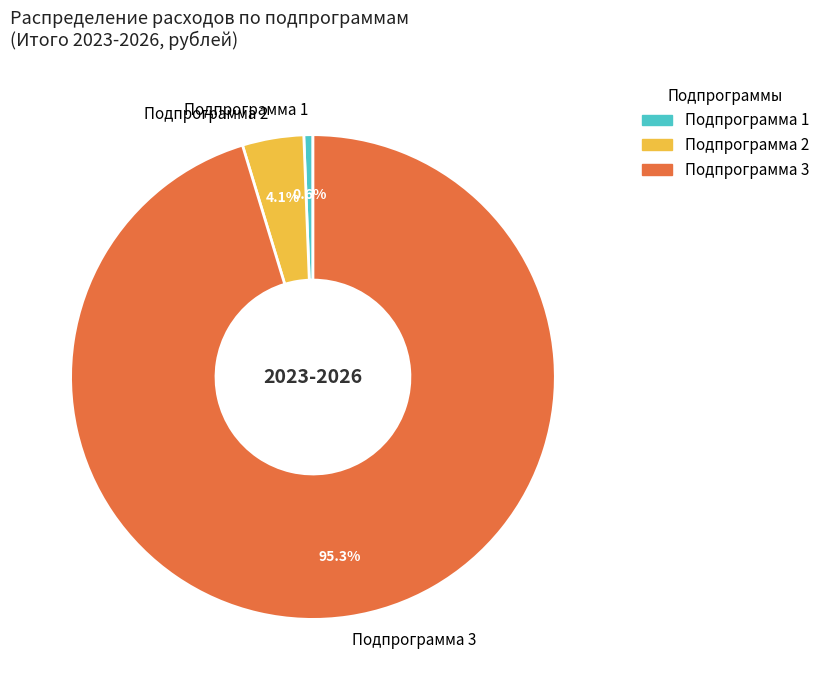

To the nearest percent, what is the difference between the largest and smallest slice percentages?

95%